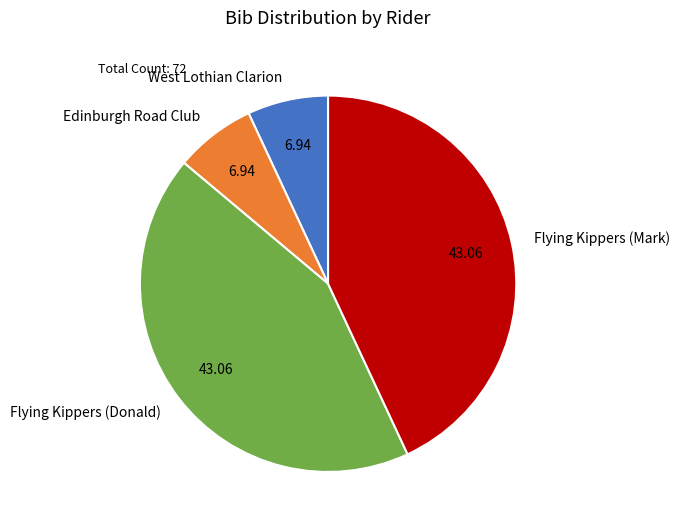

Combined, do West Lothian Clarion and Edinburgh Road Club account for over 50%?

No